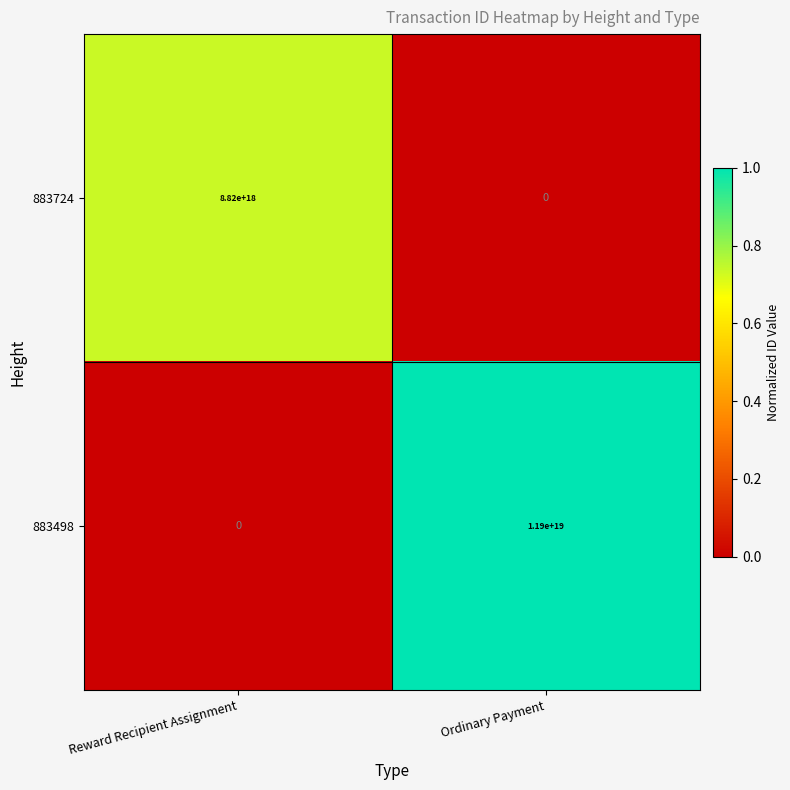

Which series has the largest total across all categories?

883498